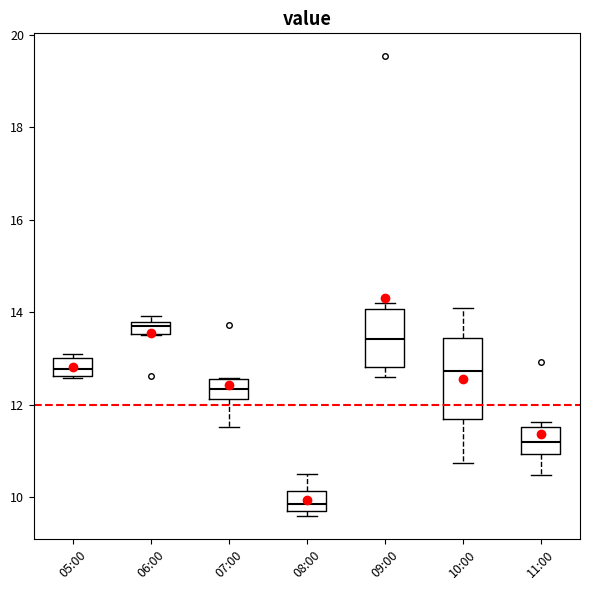

Comparing the boxes themselves (not the whiskers), which one is the tallest?

10:00